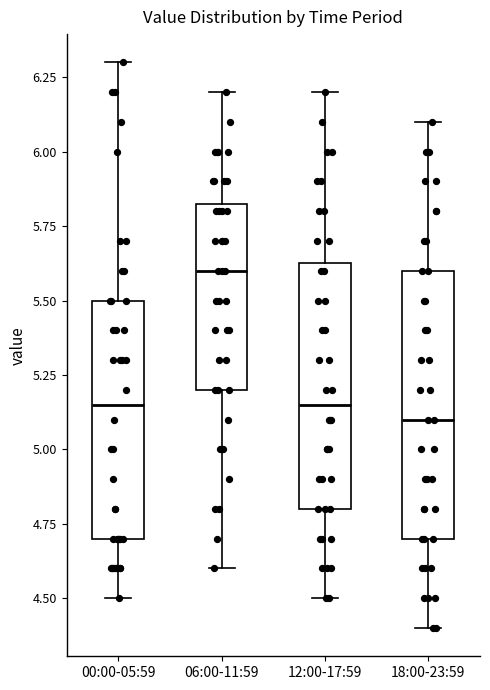

Comparing the boxes themselves (not the whiskers), which one is the tallest?

18:00-23:59